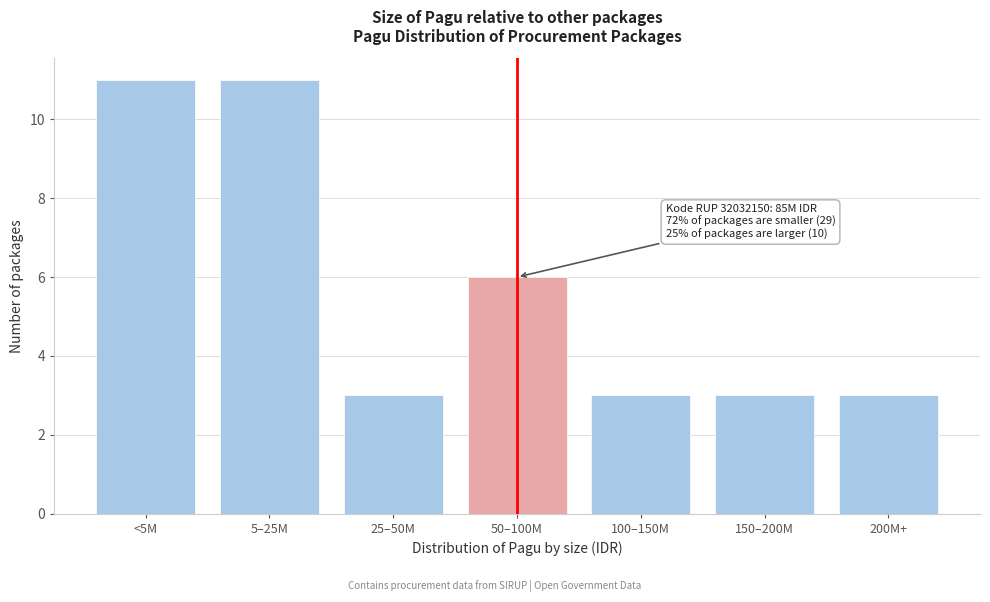

Reading left to right, transcribe all the data shown in this chart.

11	11	3	6	3	3	3